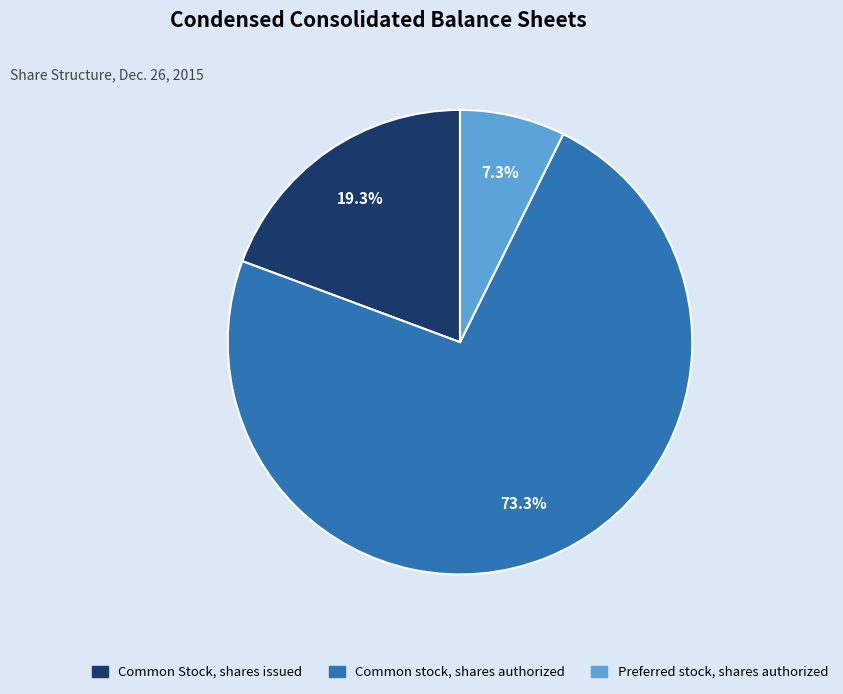

What is the largest slice in the pie chart?

Common stock, shares authorized